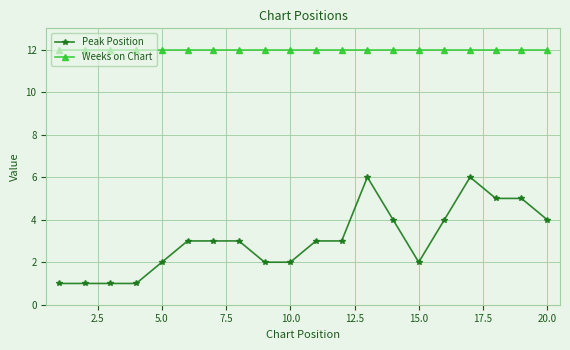

Which series has the largest range (max minus min)?

Peak Position